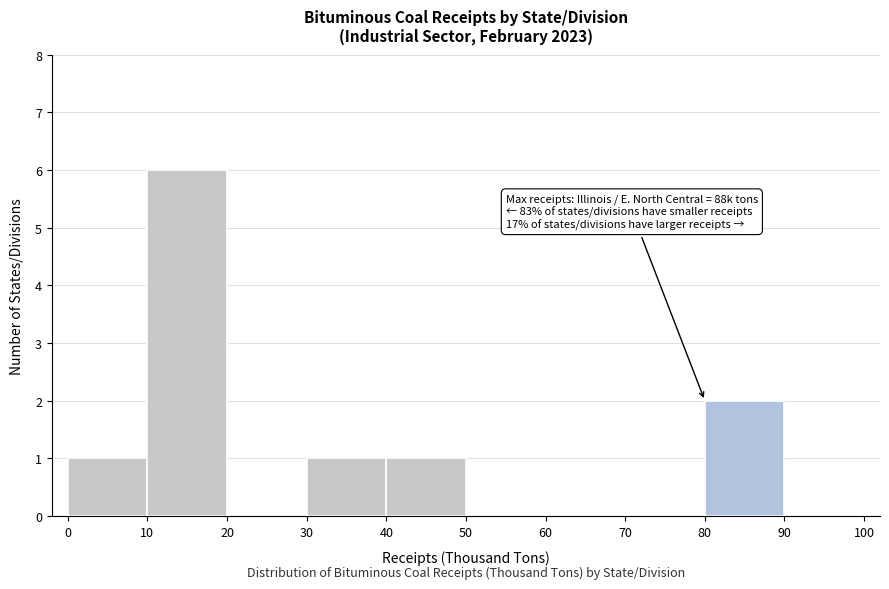

Which range on the x-axis has the tallest bar?

10 to 20